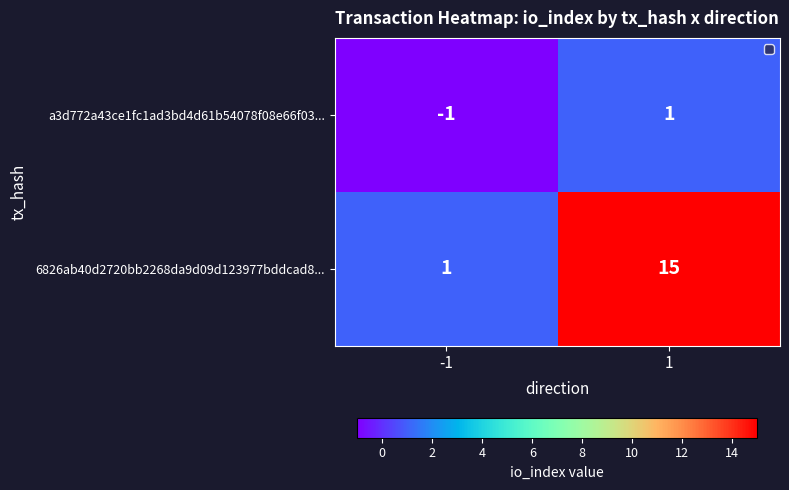

Is the value of 6826ab40d2720bb2268da9d09d123977bddcad8... at -1 greater than the value of a3d772a43ce1fc1ad3bd4d61b54078f08e66f03... at -1?

Yes